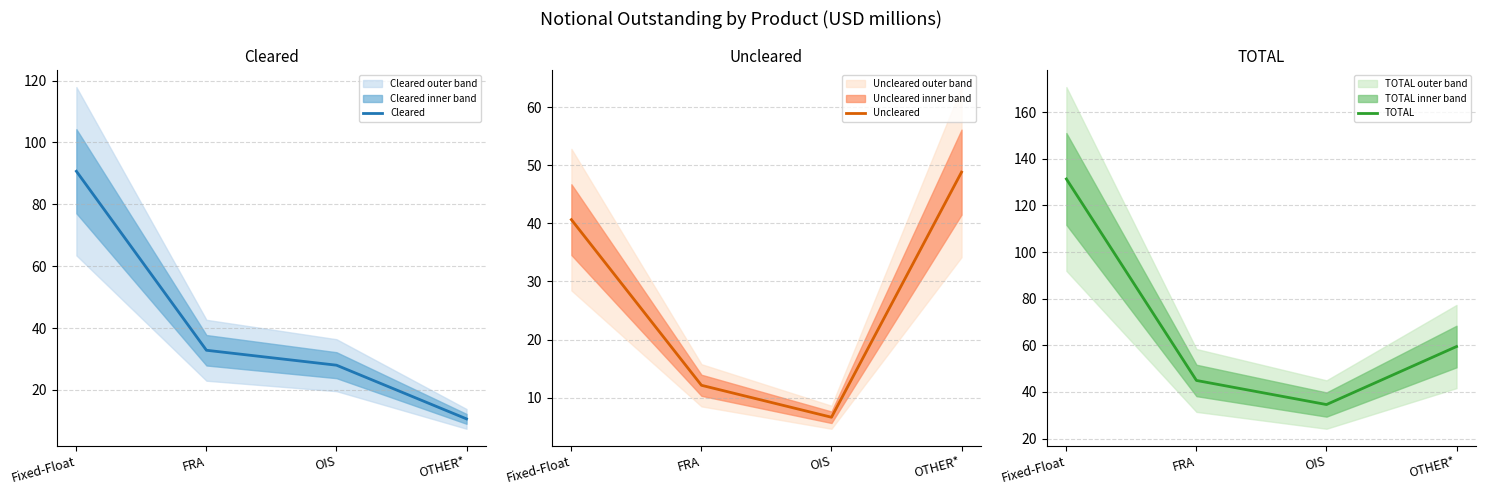

Count the number of data series in this chart.

3